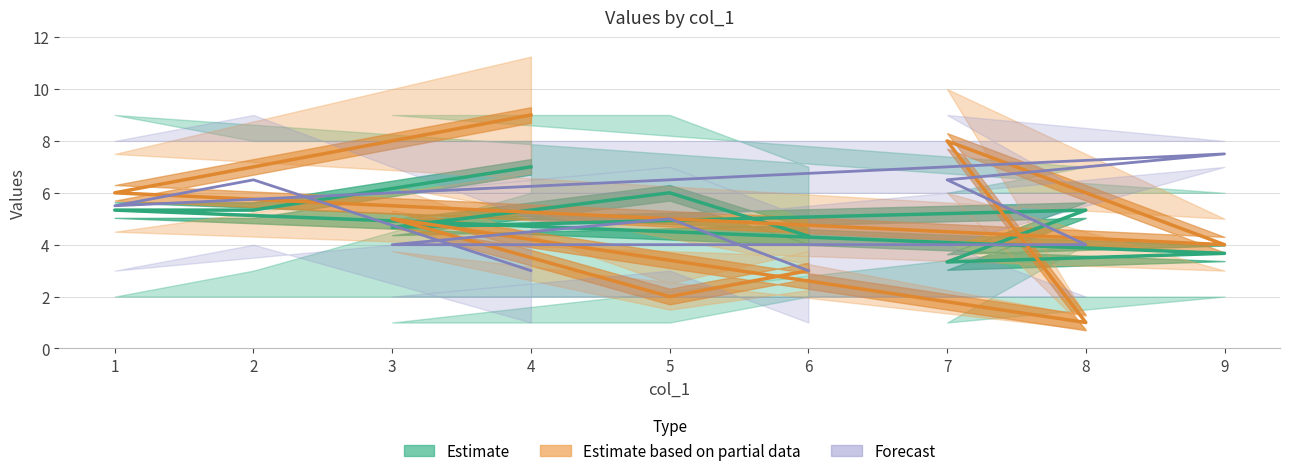

What is the sum of the Forecast values at 3 and 8?

8.0